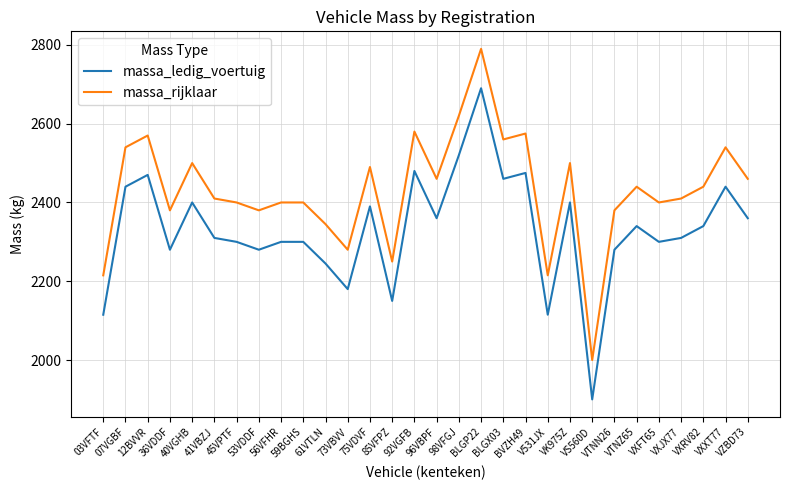

True or false: massa_ledig_voertuig and massa_rijklaar intersect in this chart.

False